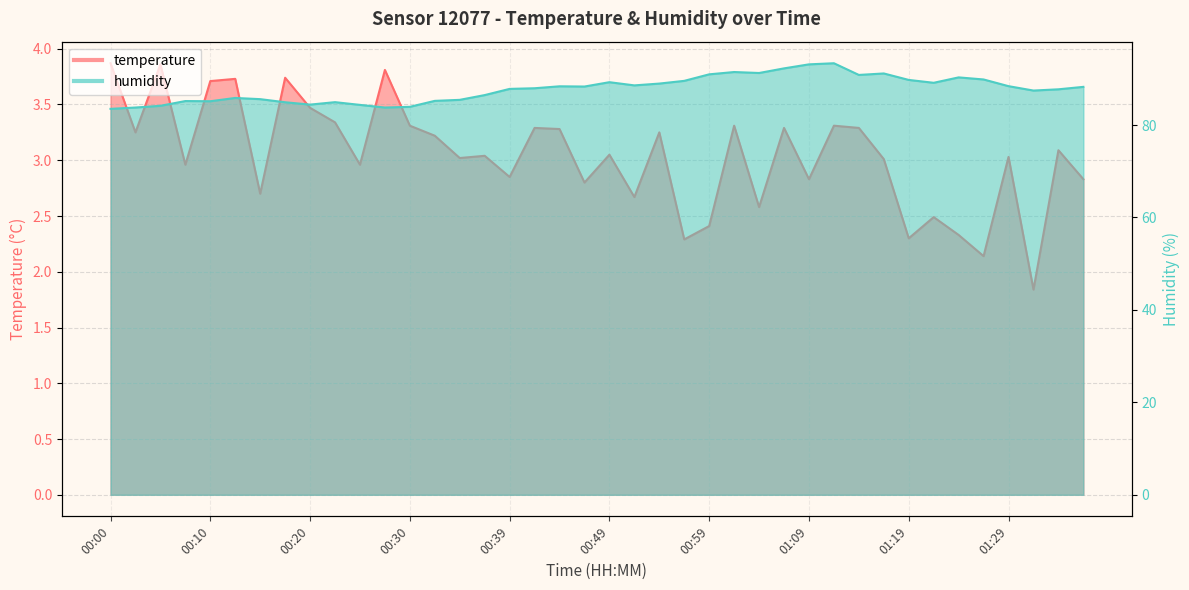

What is the sum of the temperature values at 00:42 and 00:35?

6.3